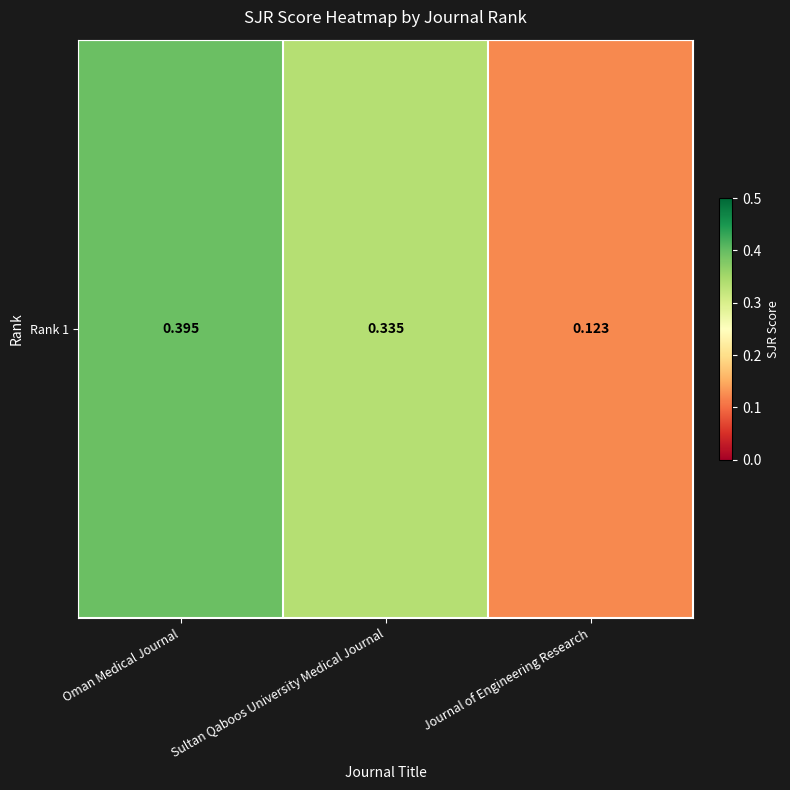

What is the difference between the maximum and minimum values?

0.3